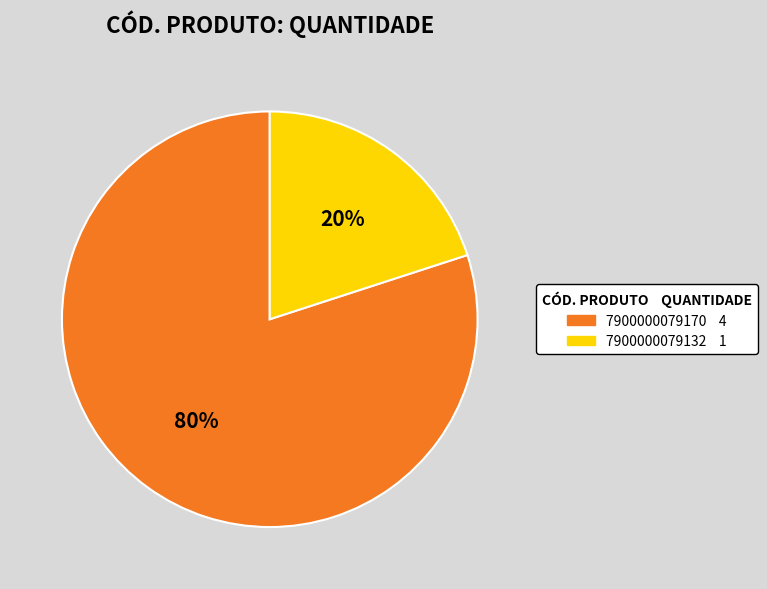

To the nearest percent, what is the average slice percentage?

50%